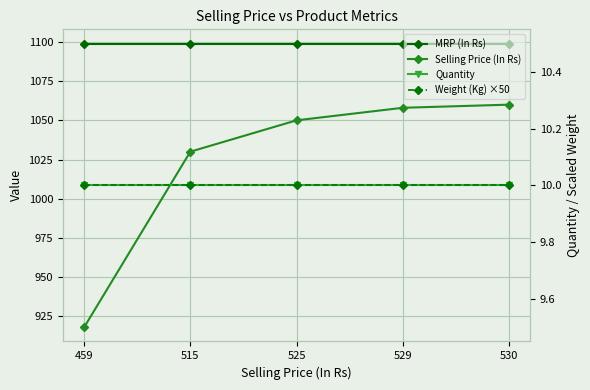

True or false: Weight (Kg) ×50 and Quantity intersect in this chart.

False